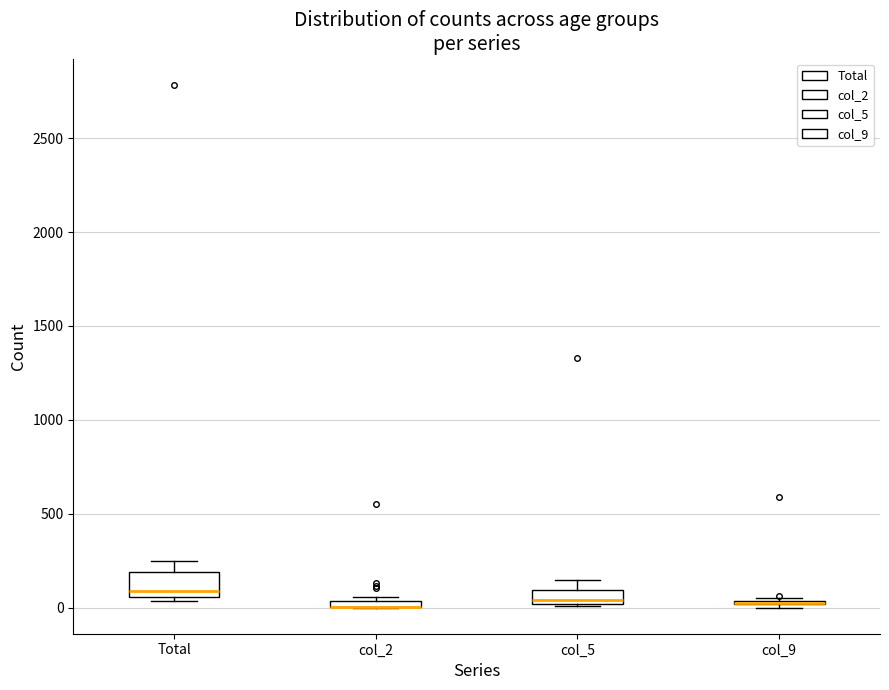

Comparing the boxes themselves (not the whiskers), which one is the tallest?

Total